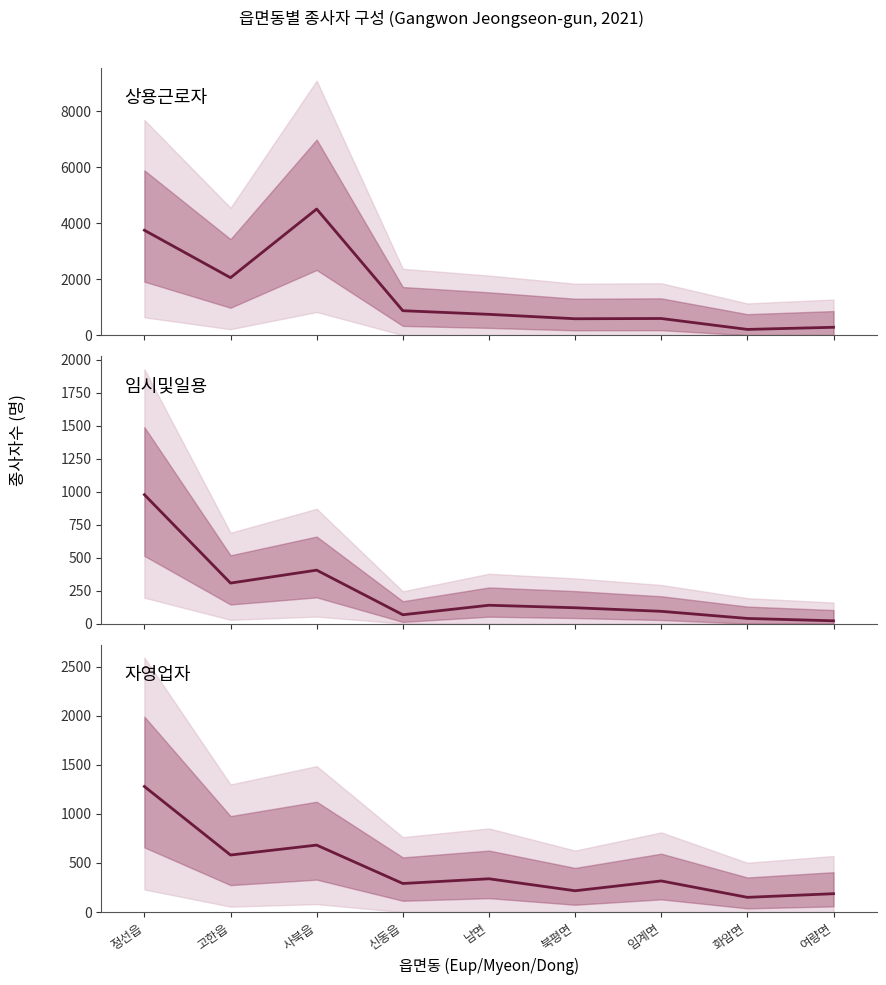

Reading left to right, list all the values displayed in this chart.

상용근로자: 3751	2054	4510	873	743	585	594	204	280
임시및일용: 977	307	405	67	139	120	93	39	21
자영업자: 1279	581	682	291	339	217	317	150	187